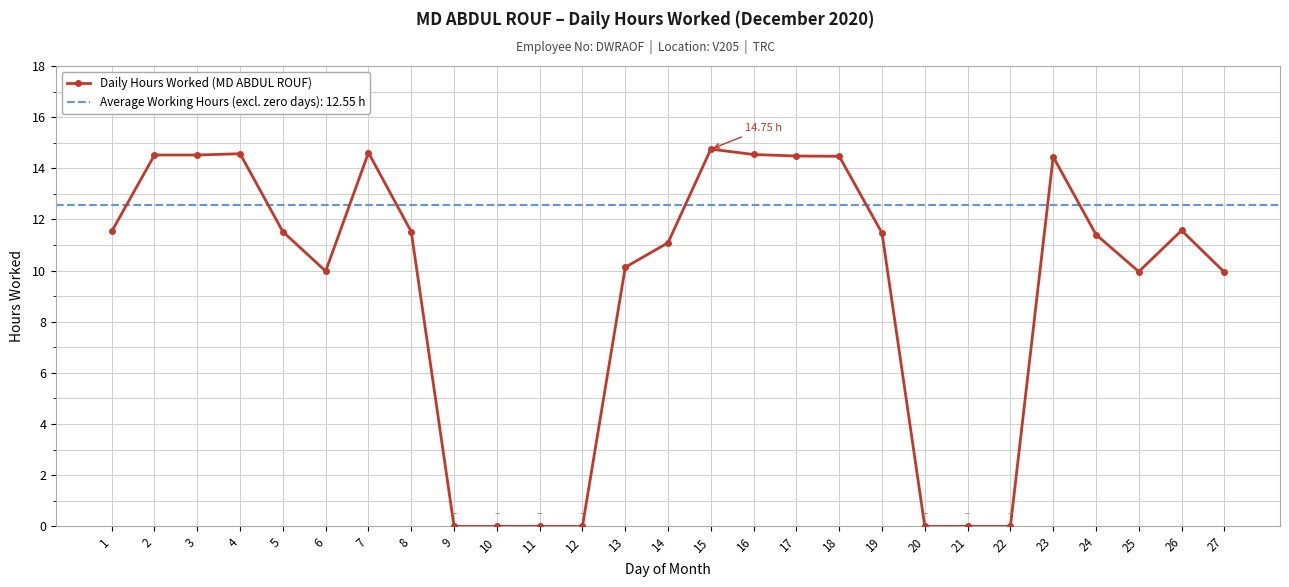

Between 3 and 22, which is larger?

3